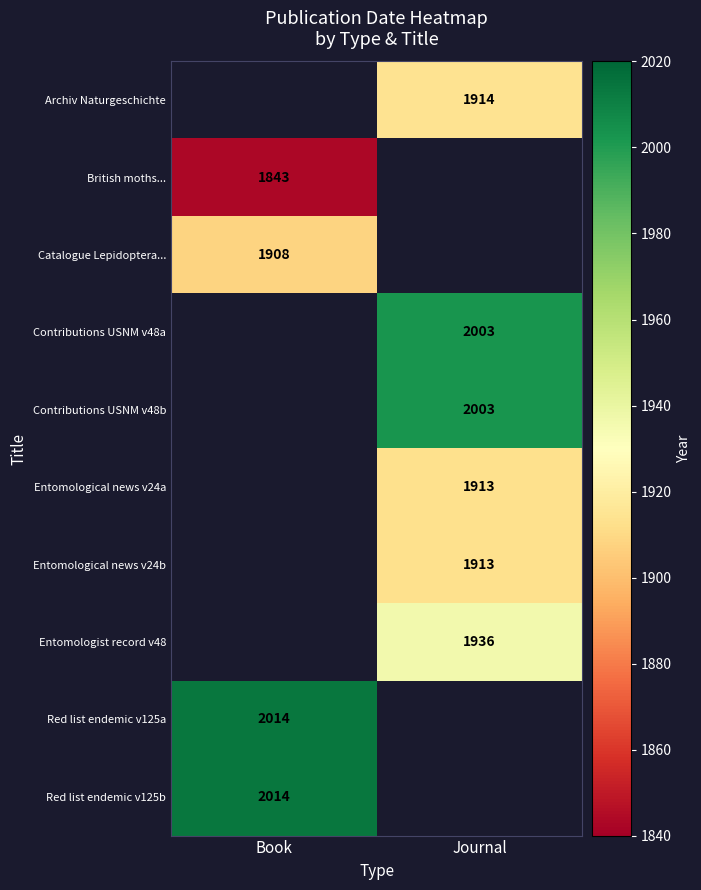

Is the value of Catalogue Lepidoptera... at Book greater than the value of Red list endemic v125a at Book?

No